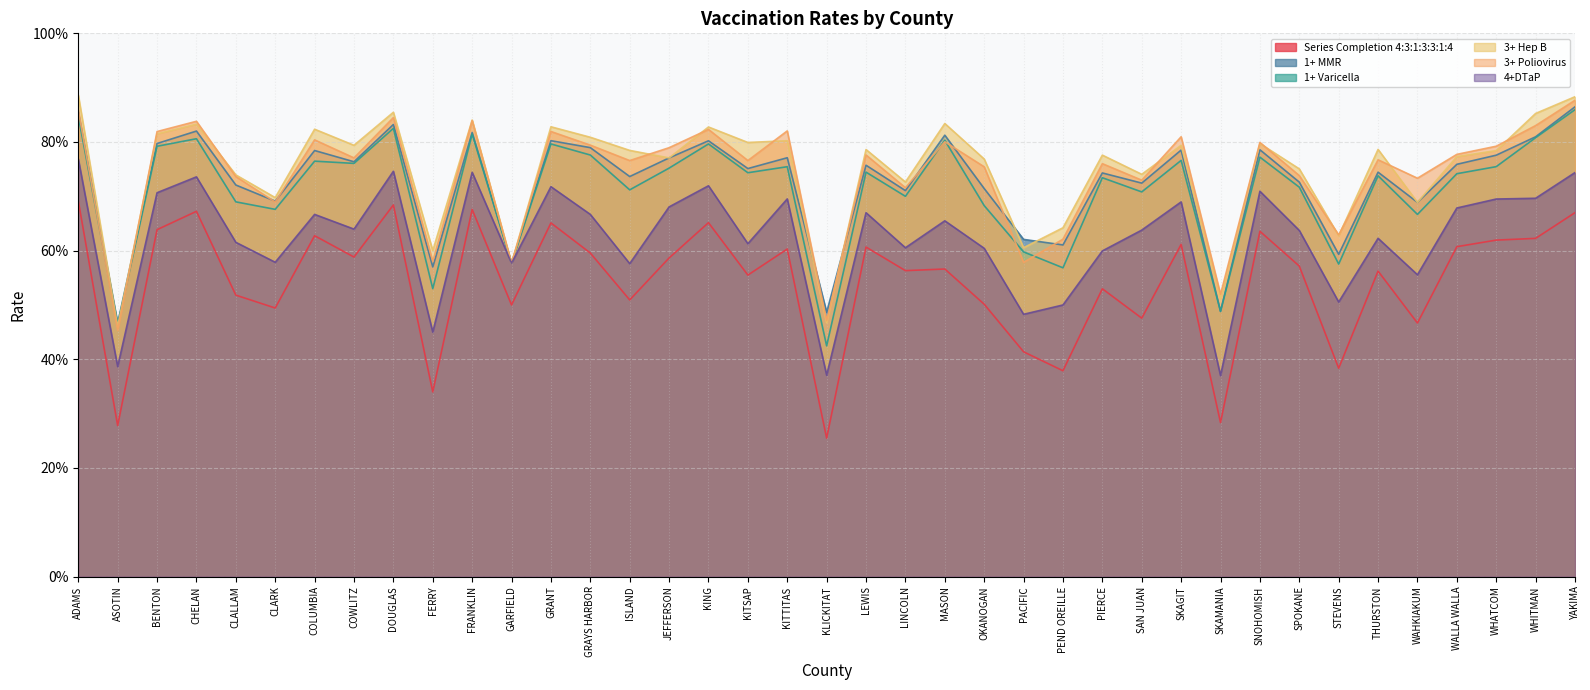

How many 3+ Poliovirus values are between 0 and 1?

39